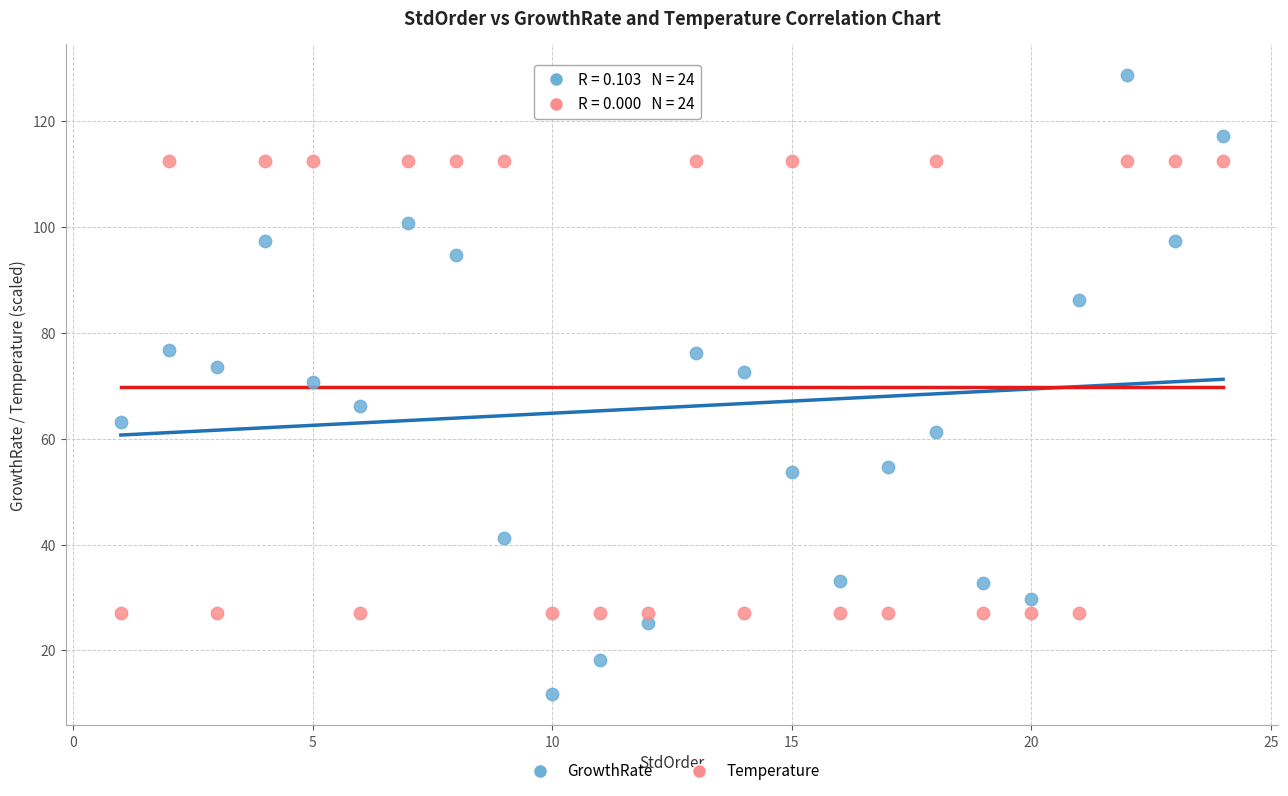

Across all data points, what is the range of X values (max minus min)?

23.0